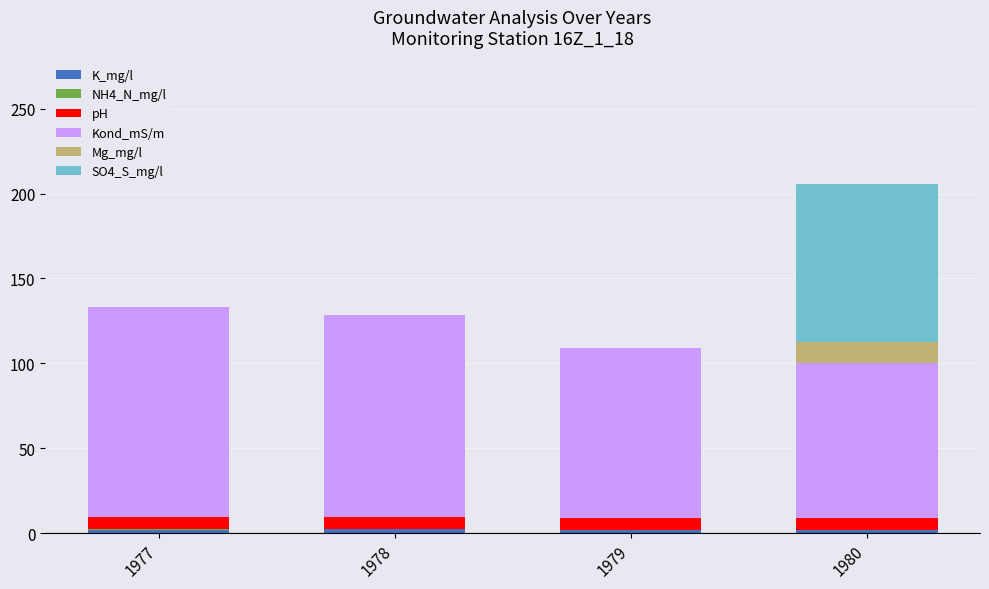

At which category is the sum across all series the highest?

1980